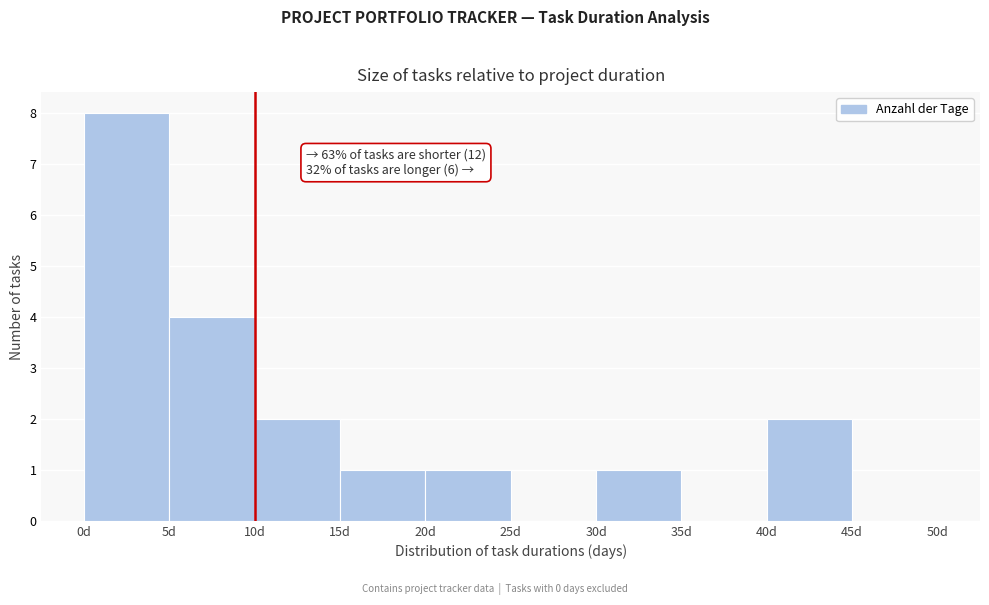

Over which range of the x-axis is the bar tallest?

0 to 5